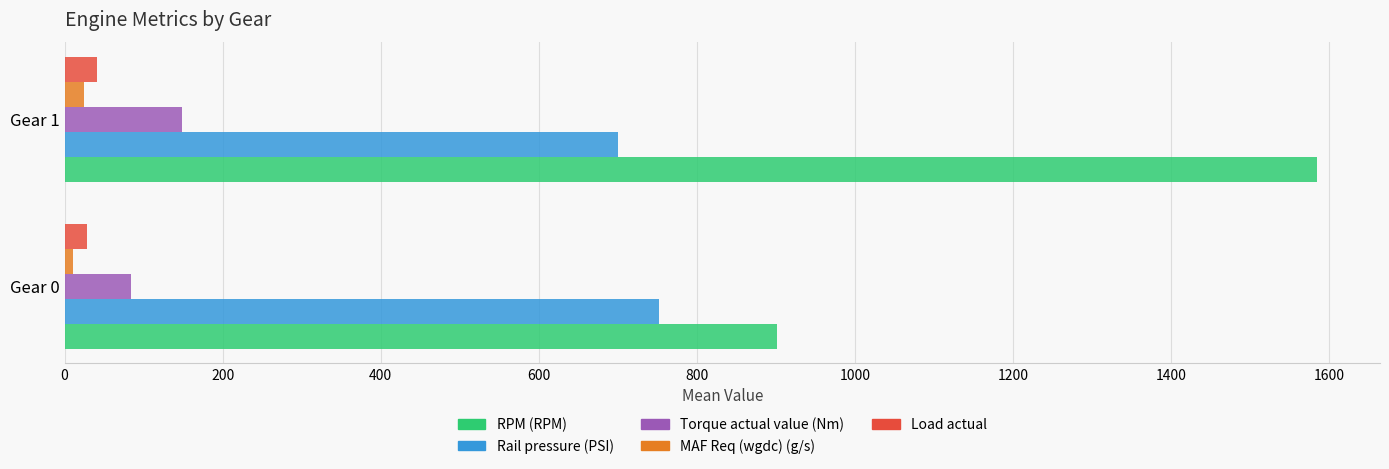

Which series has the largest range (max minus min)?

RPM (RPM)